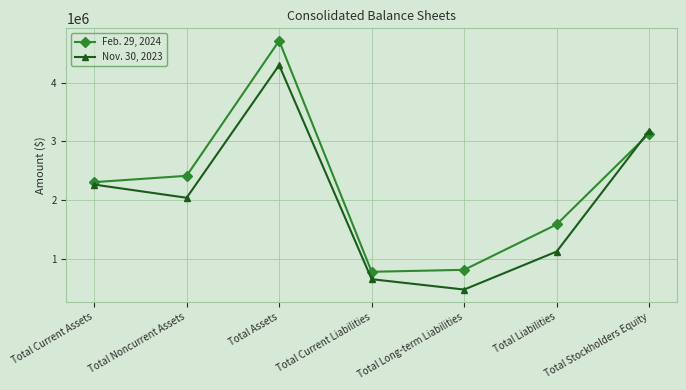

Rank the series at Total Current Assets from highest to lowest value.

Feb. 29, 2024, Nov. 30, 2023